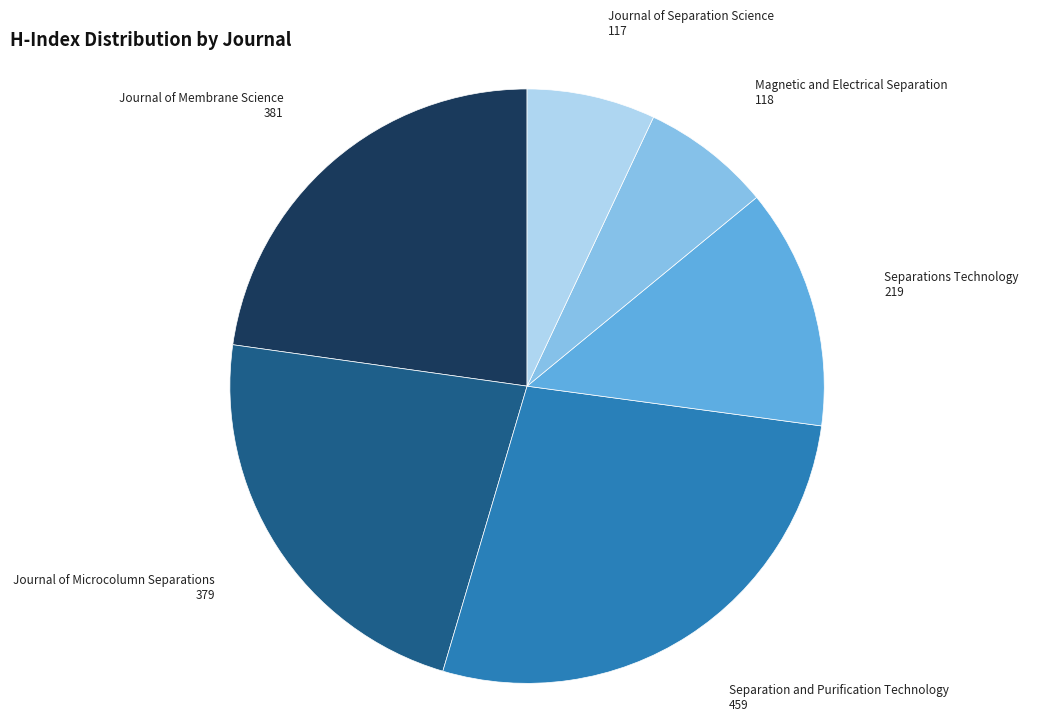

Between Magnetic and Electrical Separation and Journal of Microcolumn Separations, which is larger?

Journal of Microcolumn Separations